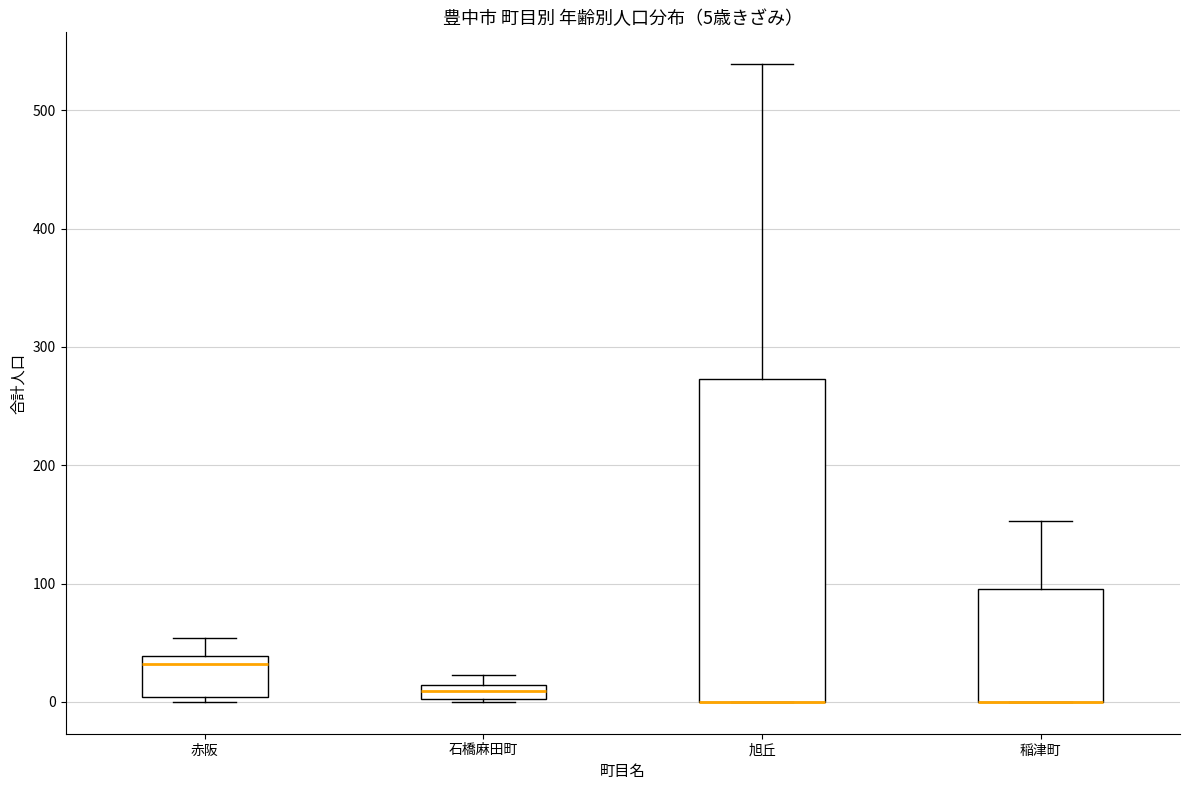

Comparing the boxes themselves (not the whiskers), which one is the tallest?

旭丘